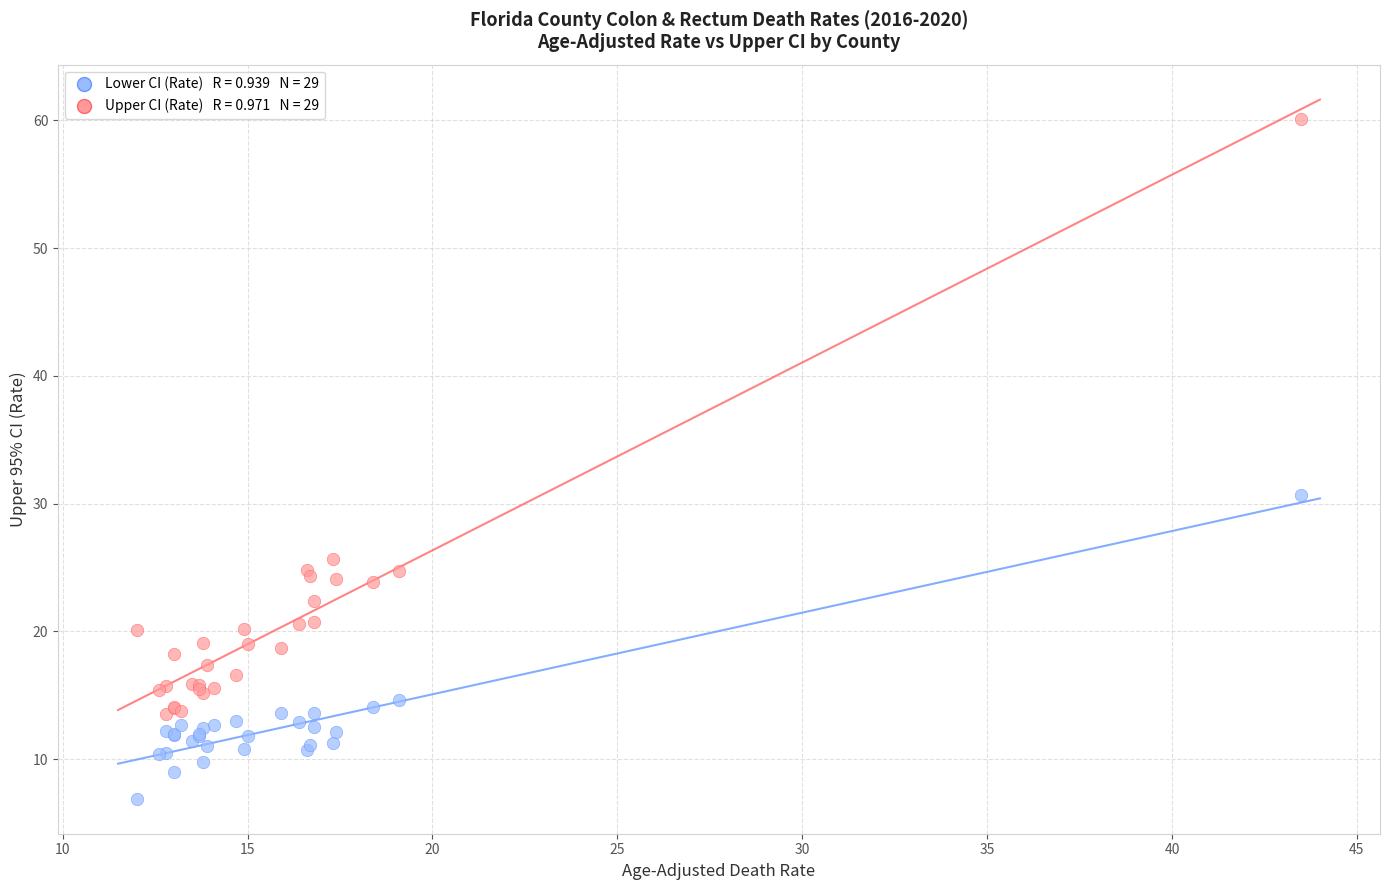

Across all series, what Y value is closest to 33?

30.7